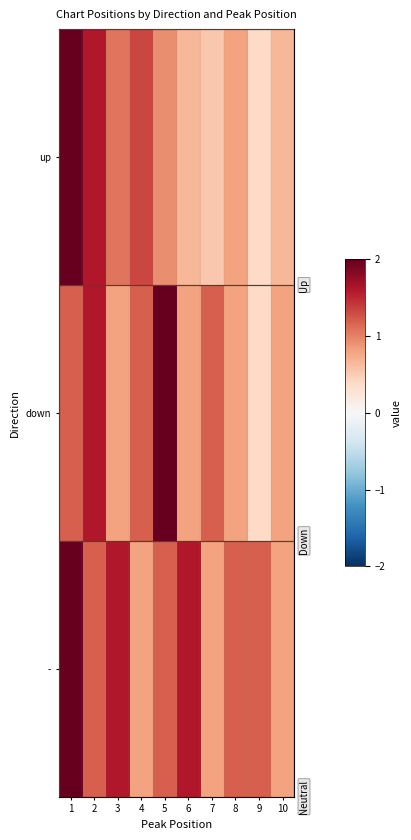

Reading right to left, transcribe all the data shown in this chart.

up: 10=0.7	9=0.4	8=0.8	7=0.5	6=0.7	5=0.9	4=1.3	3=1.1	2=1.6	1=2.0
down: 10=0.8	9=0.4	8=0.8	7=1.2	6=0.8	5=2.0	4=1.2	3=0.8	2=1.6	1=1.2
-: 10=0.8	9=1.2	8=1.2	7=0.8	6=1.6	5=1.2	4=0.8	3=1.6	2=1.2	1=2.0